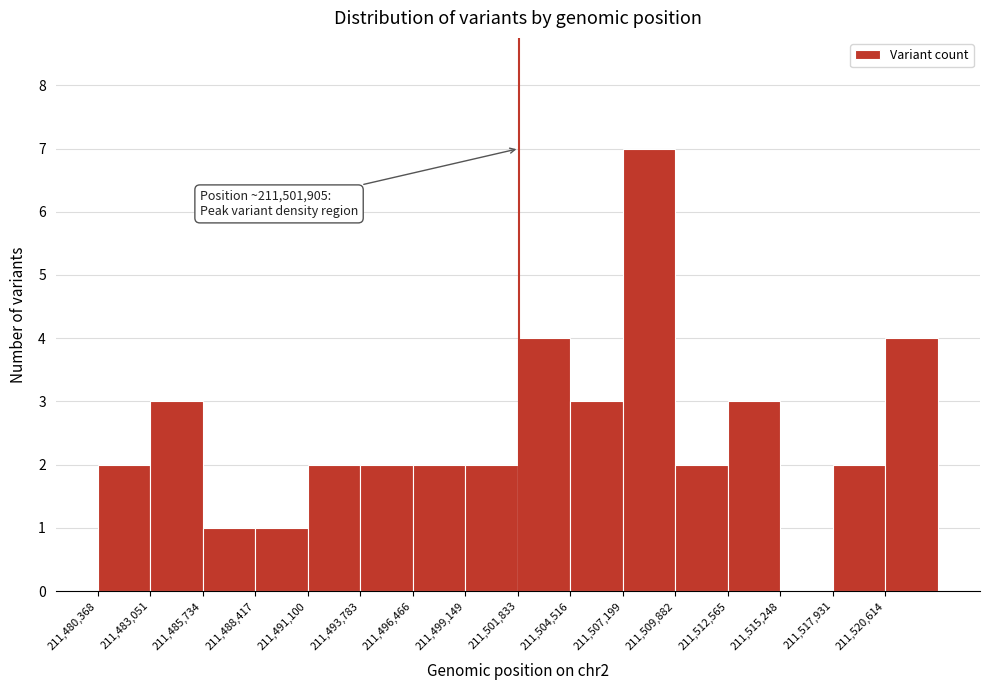

Which range on the x-axis has the tallest bar?

211507000 to 211510000